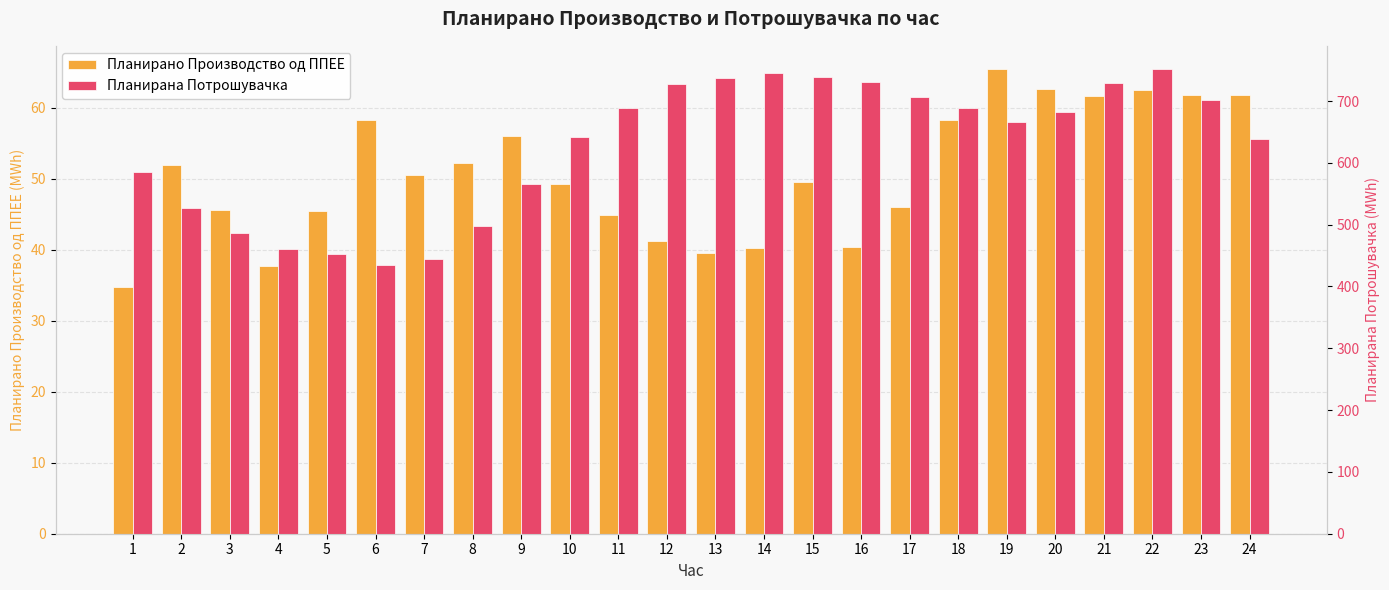

Is the value of Планирана Потрошувачка at 18 greater than the value of Планирано Производство од ППЕЕ at 6?

Yes